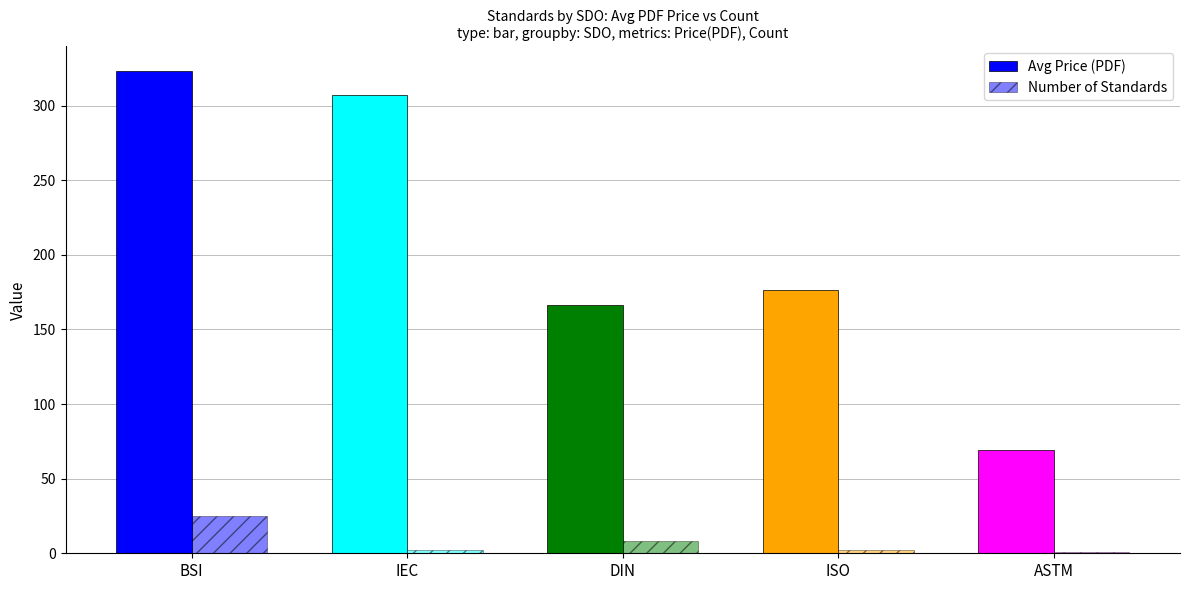

What is the greatest value displayed?

323.6